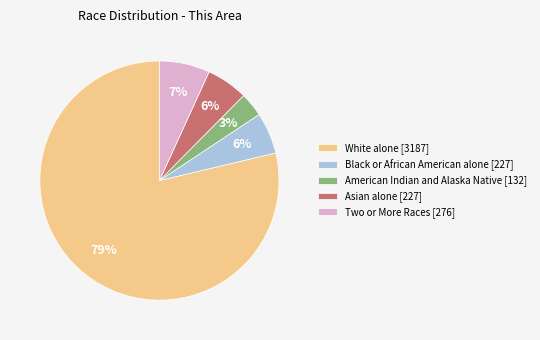

To the nearest percent, what is the difference between the largest and smallest slice percentages?

75%